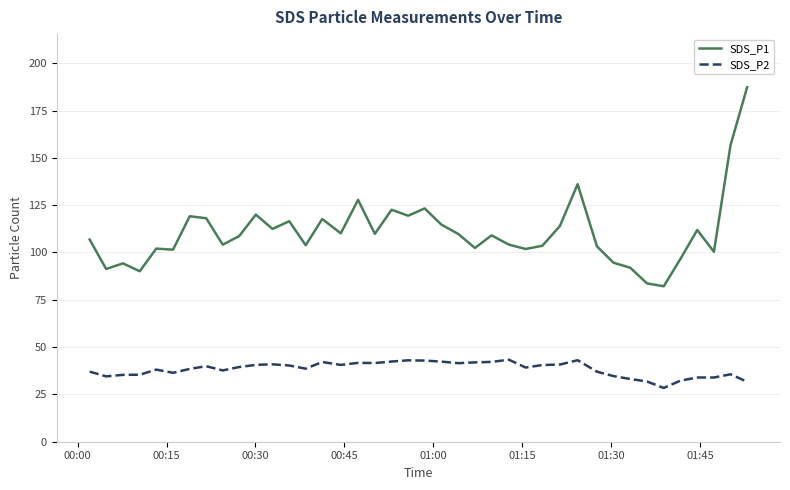

What is the minimum value for SDS_P2?

28.4